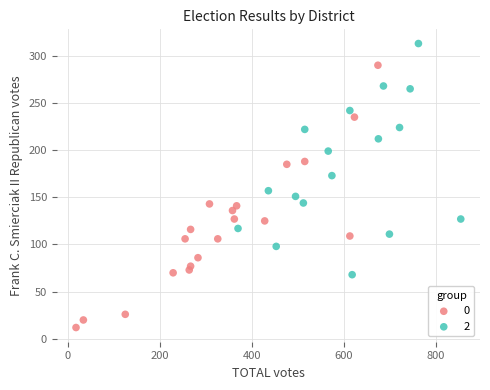

Which series reaches the minimum Y coordinate?

0